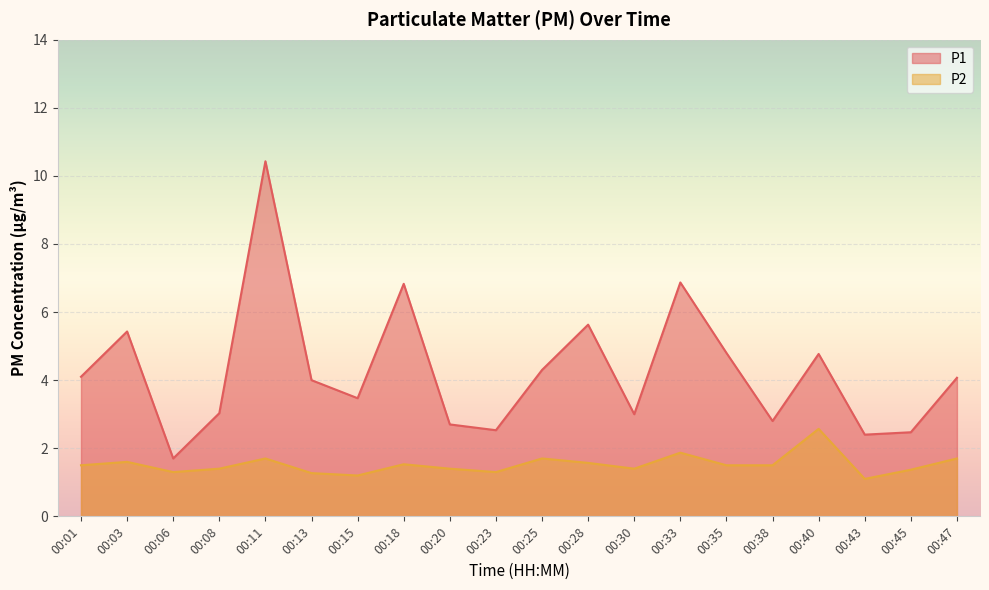

Reading left to right, list all the values displayed in this chart.

P1: 00:01=4.1	00:03=5.4	00:06=1.7	00:08=3.0	00:11=10.4	00:13=4.0	00:15=3.5	00:18=6.8	00:20=2.7	00:23=2.5	00:25=4.3	00:28=5.6	00:30=3.0	00:33=6.9	00:35=4.8	00:38=2.8	00:40=4.8	00:43=2.4	00:45=2.5	00:47=4.1
P2: 00:01=1.5	00:03=1.6	00:06=1.3	00:08=1.4	00:11=1.7	00:13=1.3	00:15=1.2	00:18=1.5	00:20=1.4	00:23=1.3	00:25=1.7	00:28=1.6	00:30=1.4	00:33=1.9	00:35=1.5	00:38=1.5	00:40=2.6	00:43=1.1	00:45=1.4	00:47=1.7